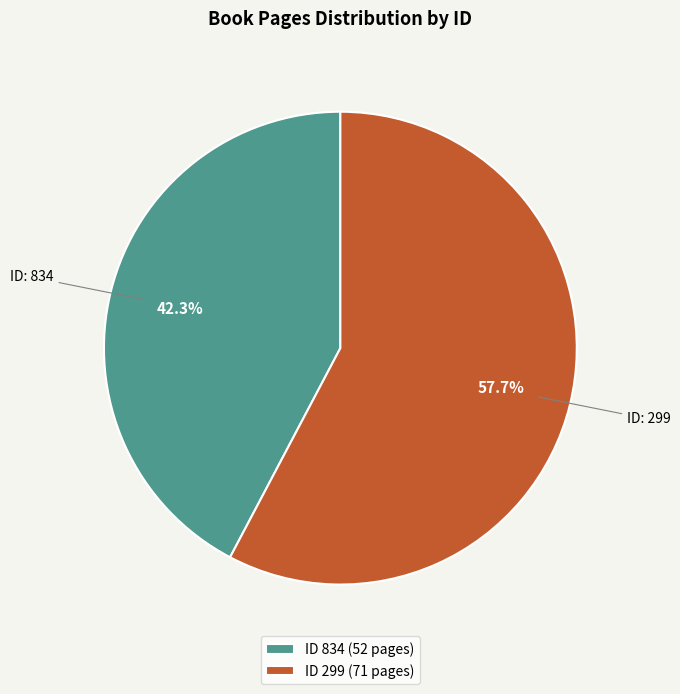

Between ID 834 (52 pages) and ID 299 (71 pages), which is larger?

ID 299 (71 pages)